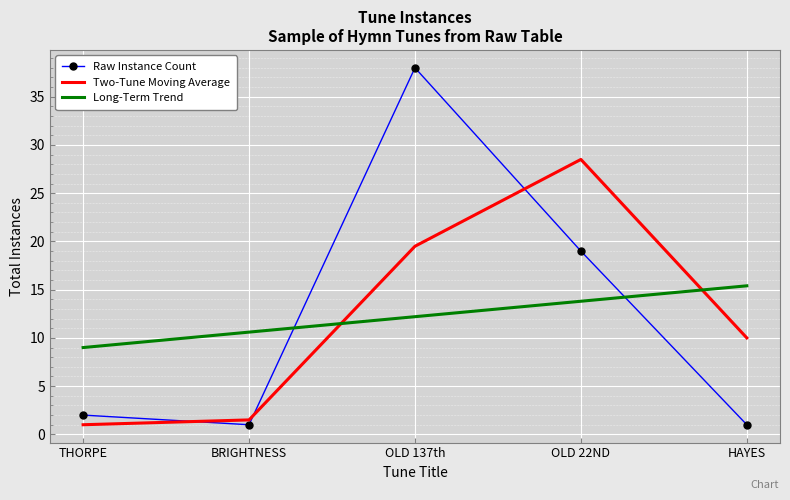

Is it true that Raw Instance Count equals 38.0 at OLD 137th?

True